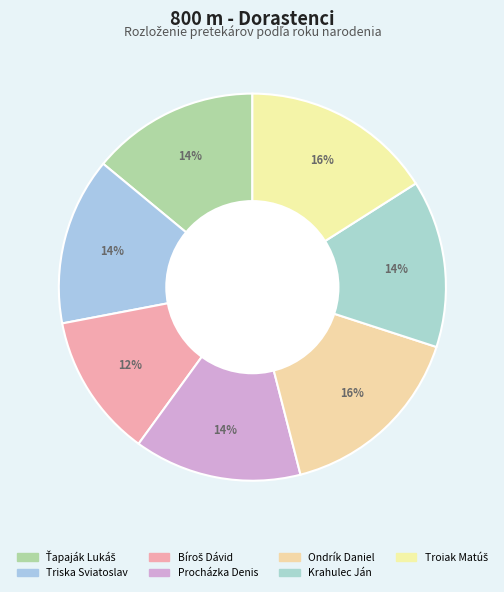

How many slices are in this pie chart?

7